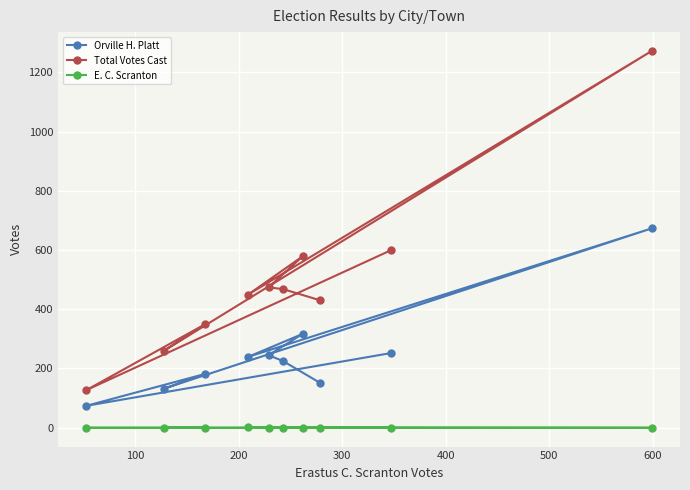

List the series in order of their peak value, highest first.

Total Votes Cast, Orville H. Platt, E. C. Scranton